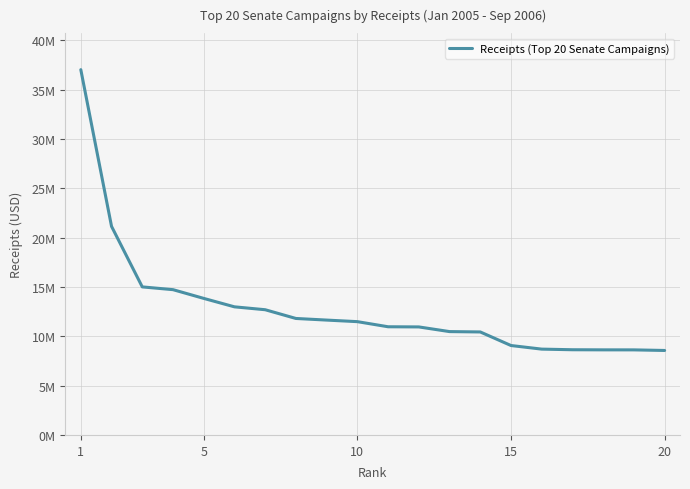

Is this an area chart (filled region under the line)?

No